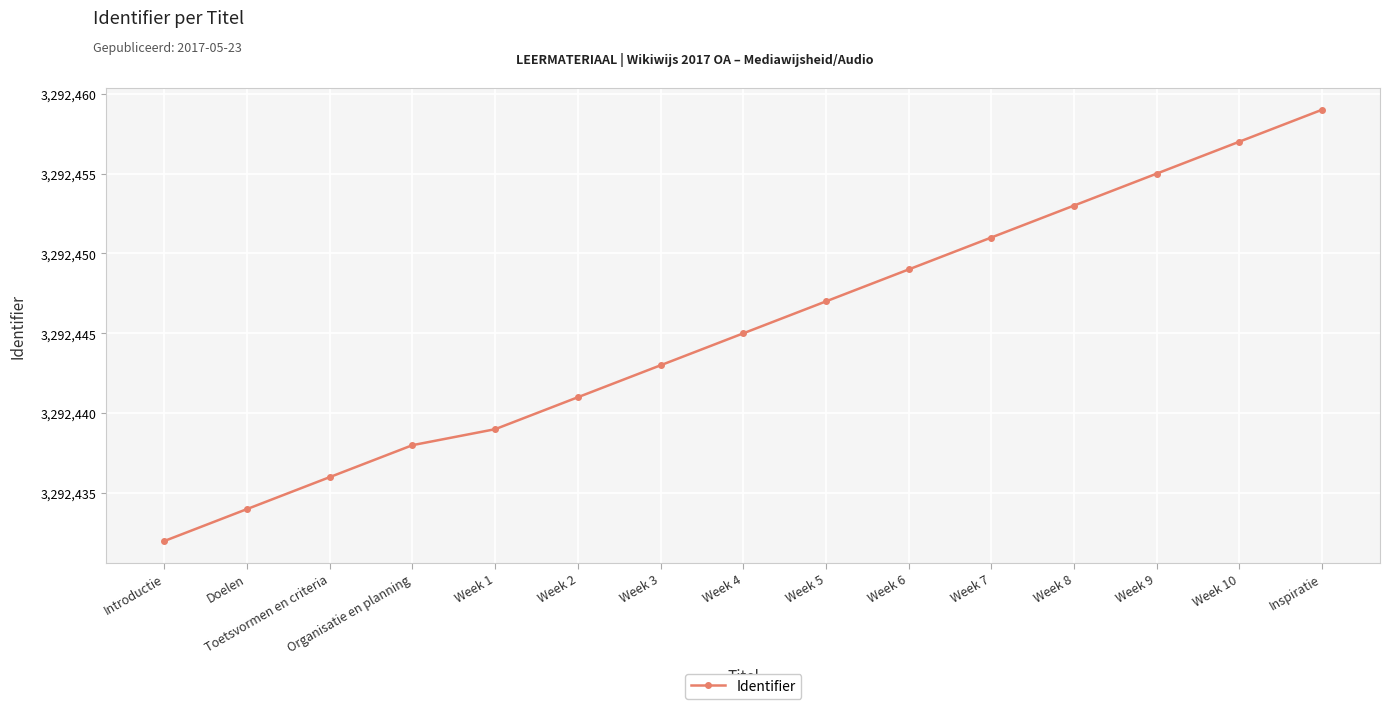

What is the label of the 12th point from the right?

Organisatie en planning